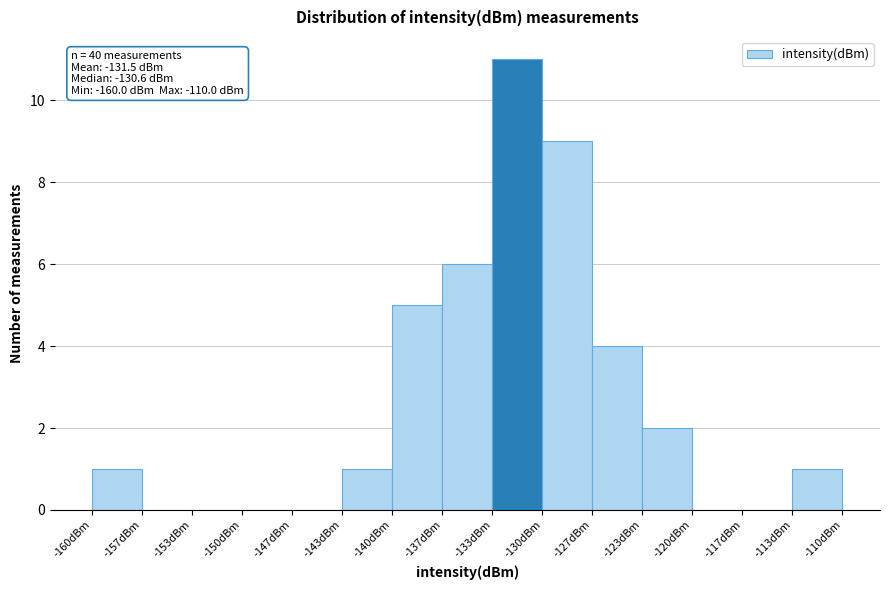

Which range on the x-axis has the tallest bar?

-133.5 to -130.0